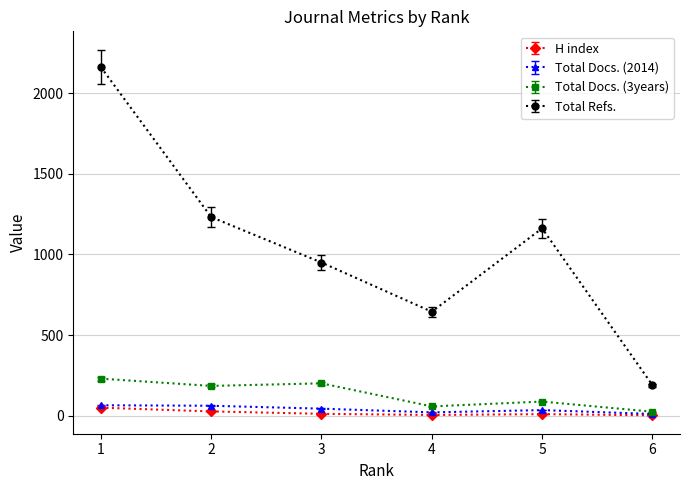

True or false: Total Refs. and Total Docs. (3years) intersect in this chart.

False